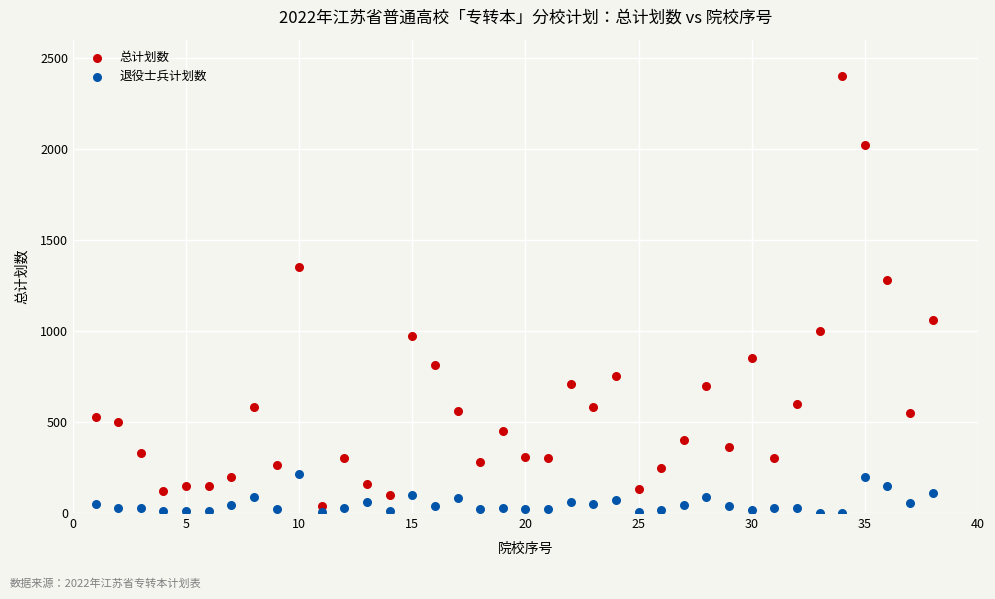

Which series contains the lowest Y value?

退役士兵计划数